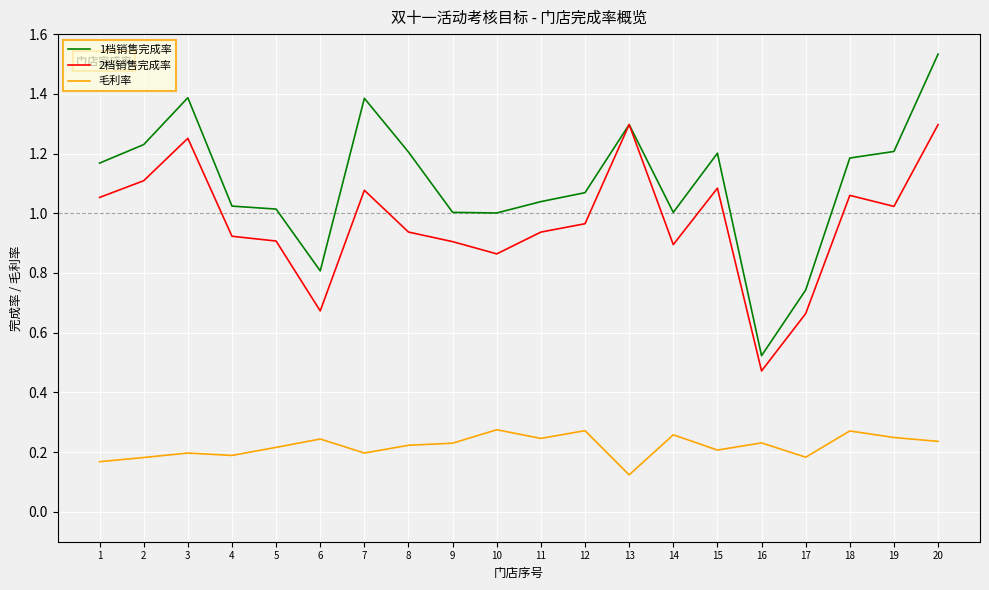

The value of 2档销售完成率 at 5 is 1.4. True or false?

False